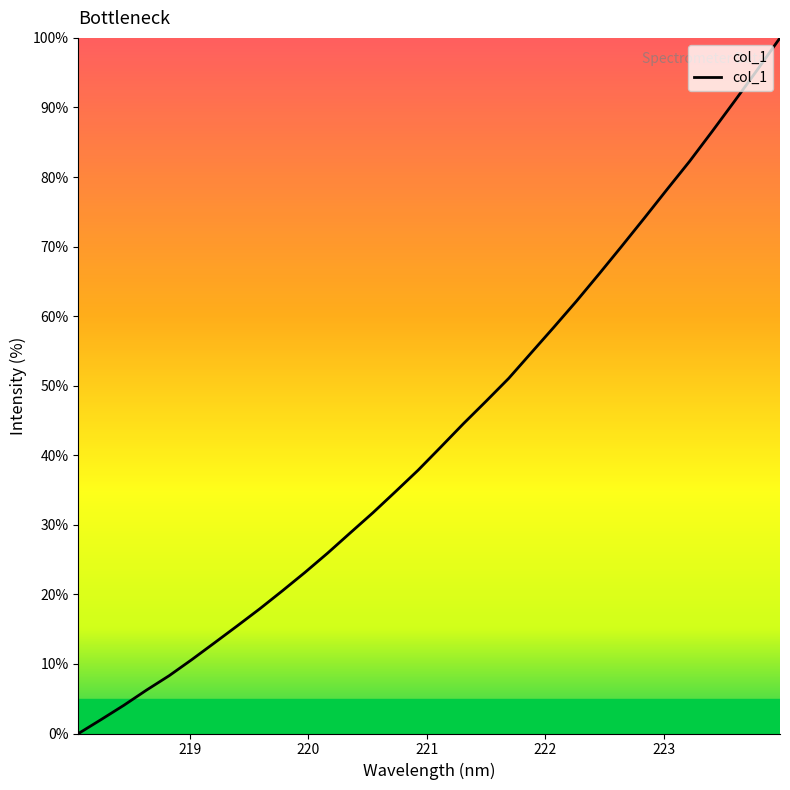

True or false: there are more than 2 points higher than both neighbors.

False